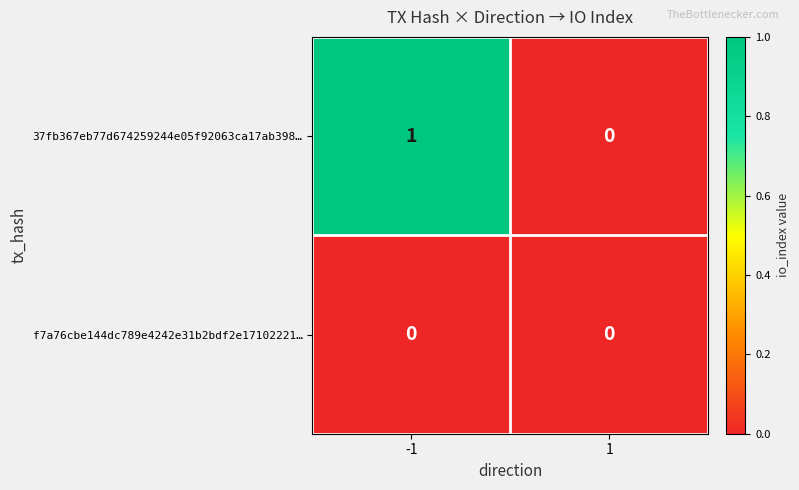

Rank the series by their average value, from lowest to highest.

f7a76cbe144dc789e4242e31b2bdf2e17102221…, 37fb367eb77d674259244e05f92063ca17ab398…